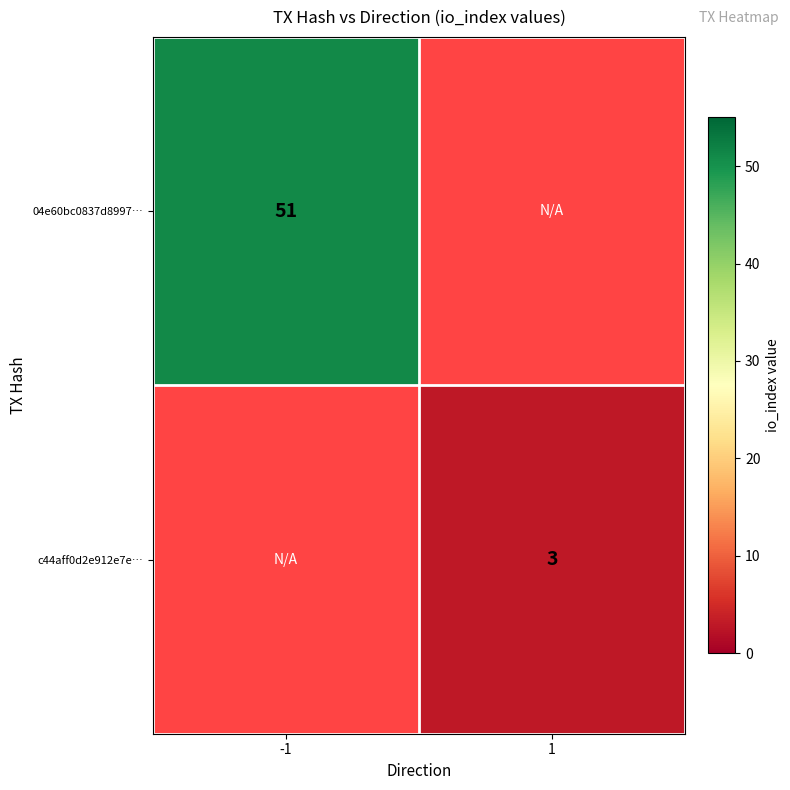

True or false: 04e60bc0837d8997… has a value of 27 at -1.

False